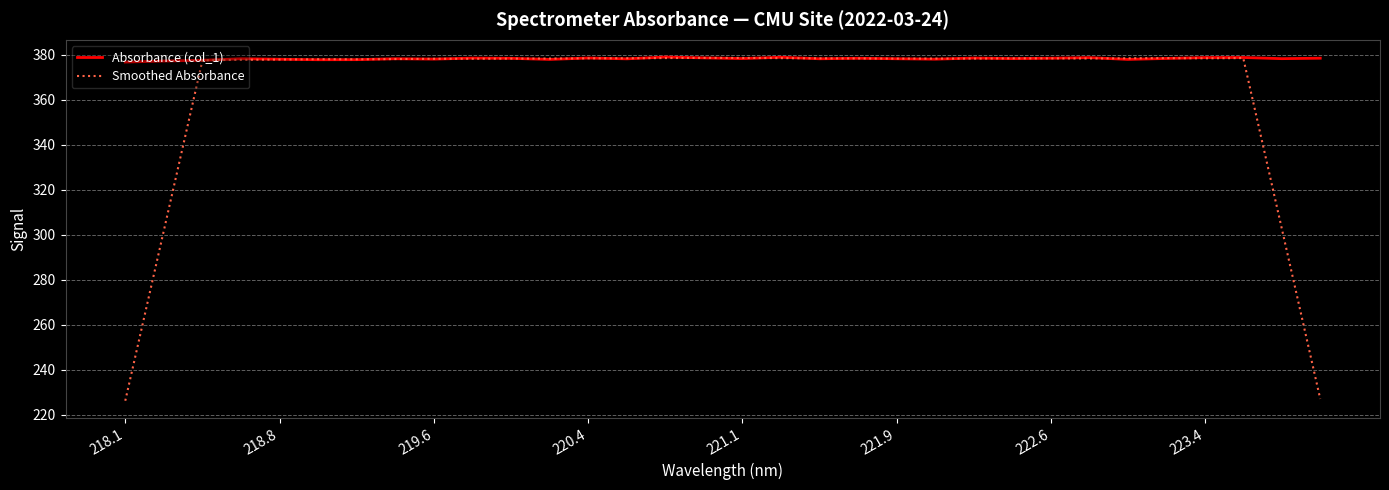

What is the greatest value displayed?

378.9